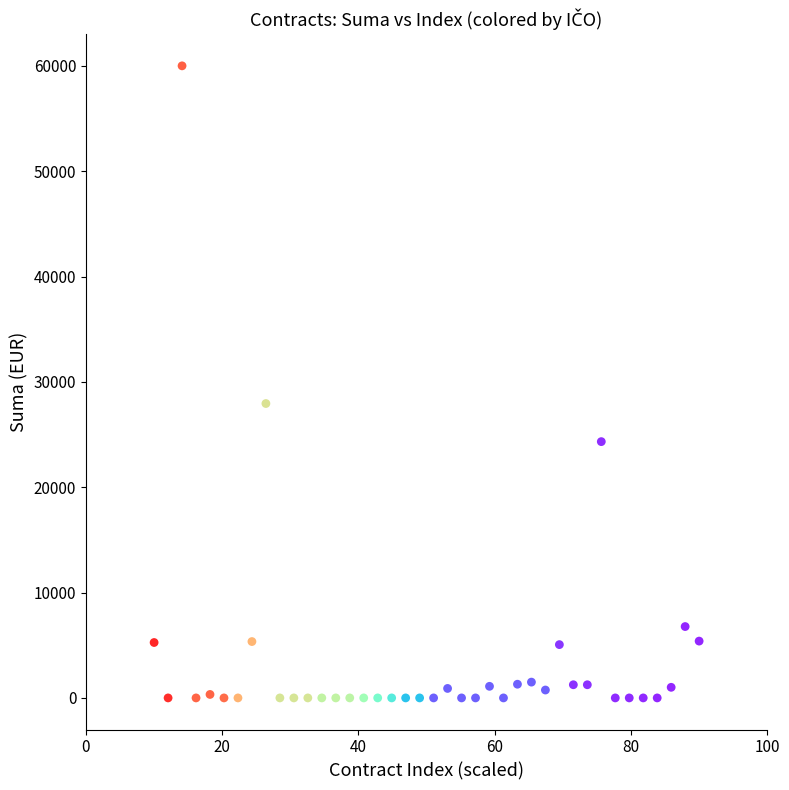

What Y value in the scatter plot is closest to 30000?

27944.8